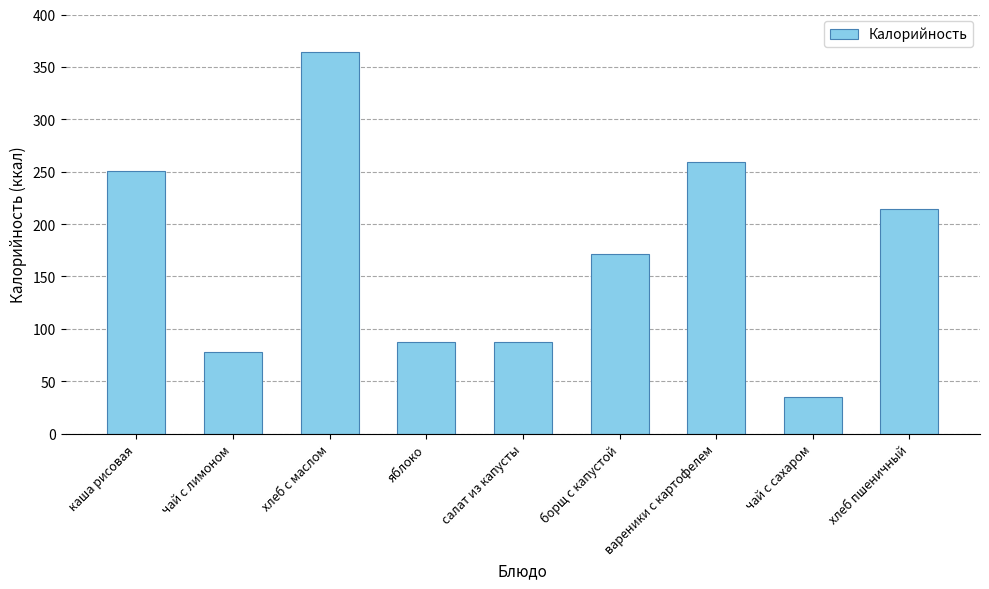

Approximately how many times larger is the value at салат из капусты compared to хлеб пшеничный?

0.4